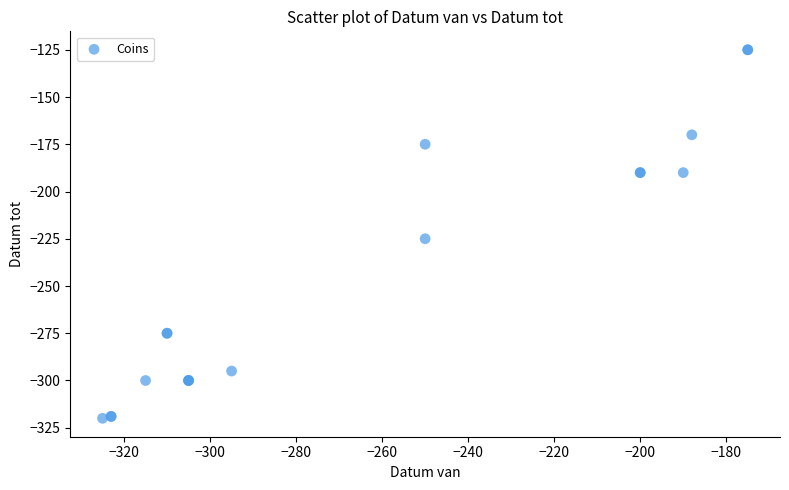

What Y value in the scatter plot is closest to -222?

-225